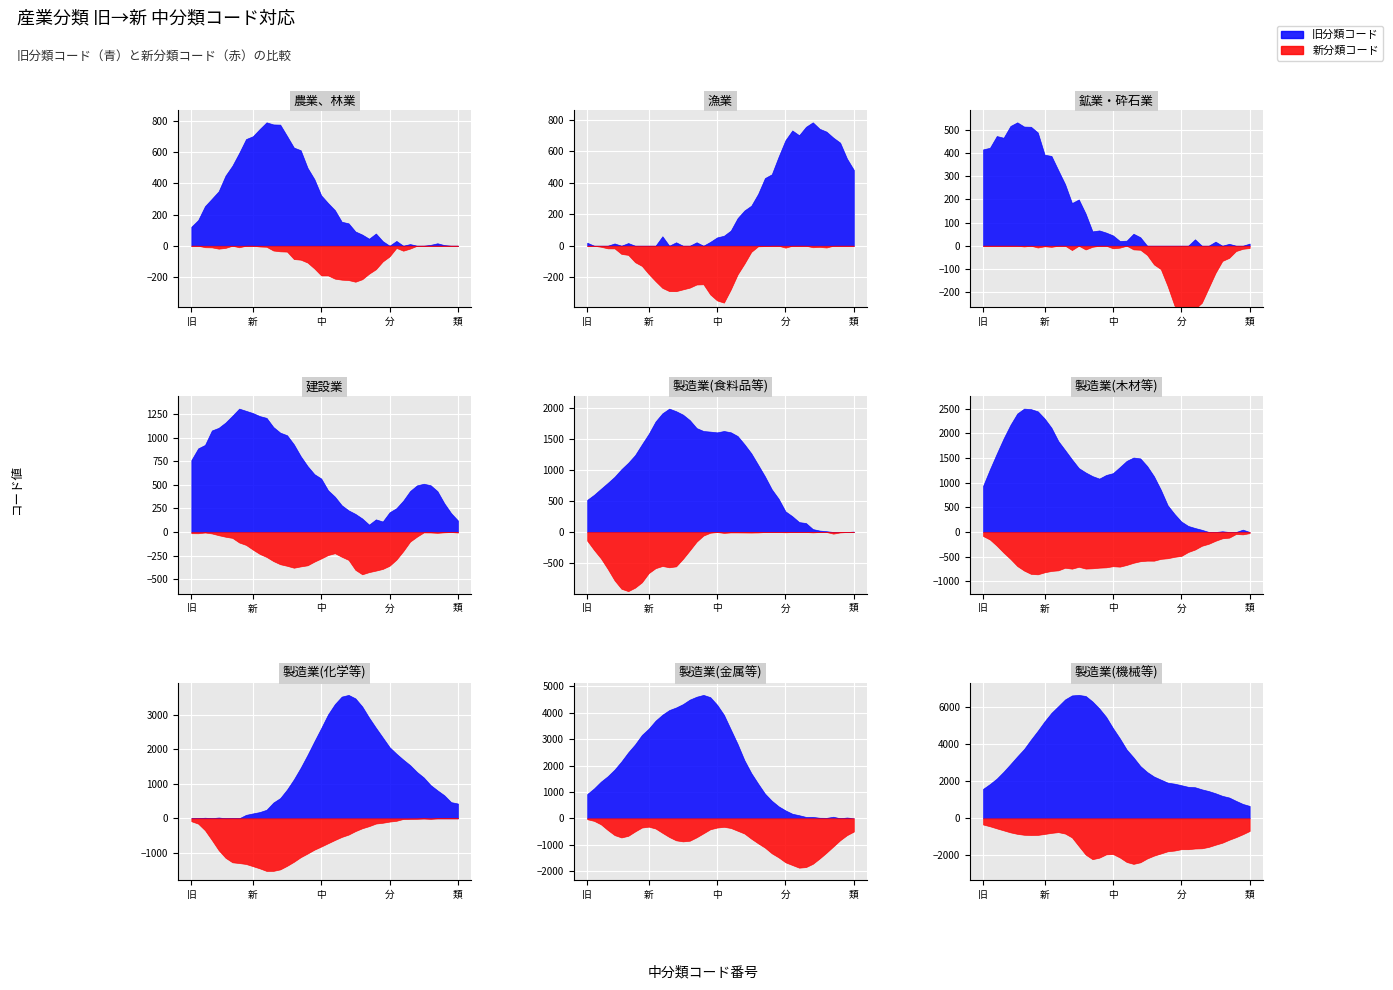

Read the 新中分類コード value at 26, to the nearest 10.

30